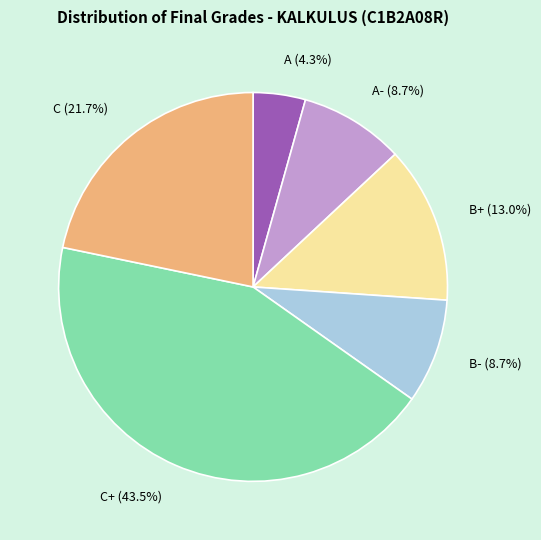

Approximately how many times larger is the value at C+ (43.5%) compared to C (21.7%)?

2.0